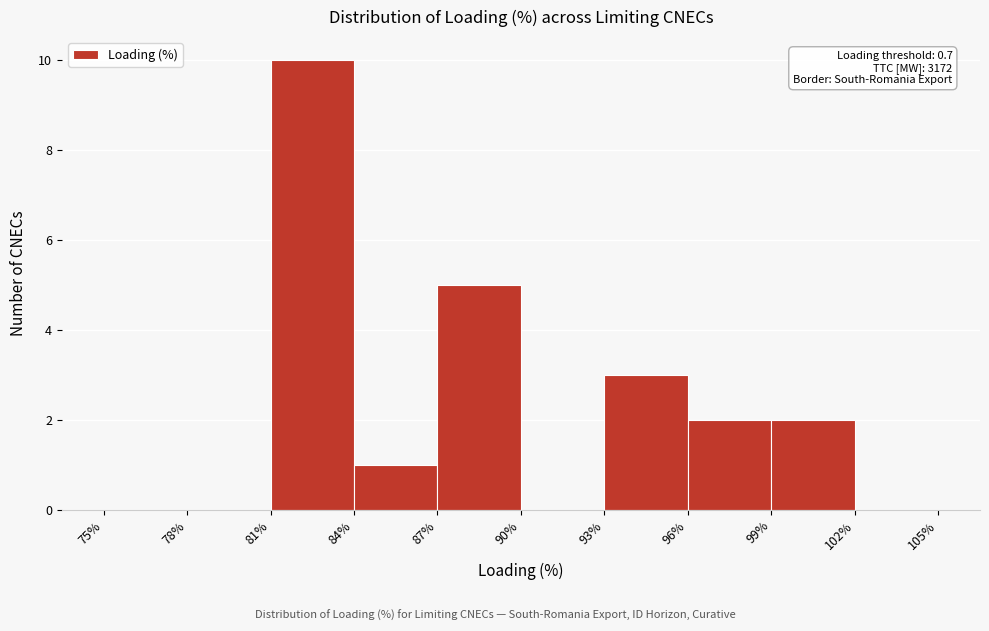

Which range on the x-axis has the tallest bar?

81% to 84%